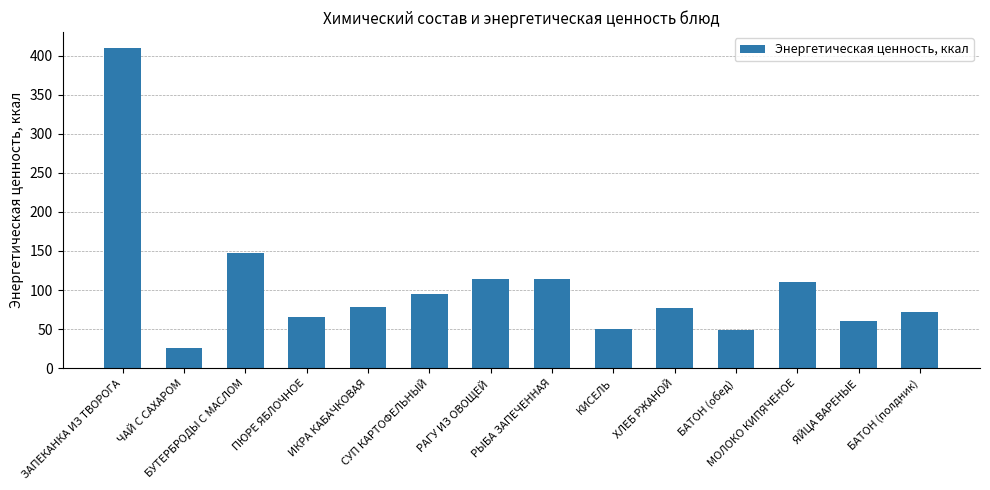

What is the label of the 13th bar from the right?

ЧАЙ С САХАРОМ